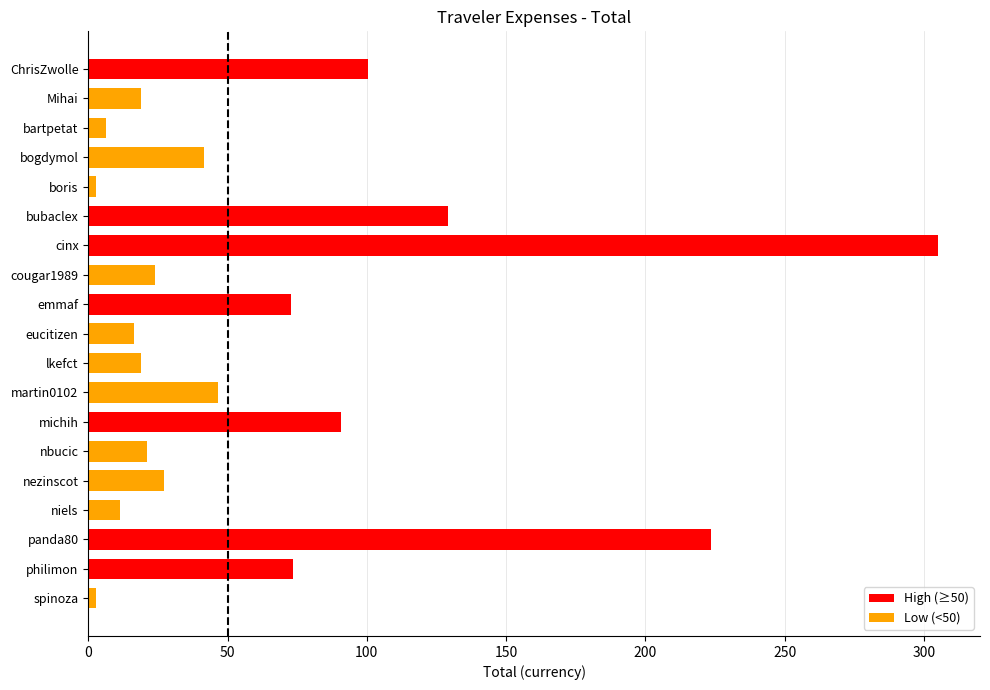

What is the sum of all values?

1231.9